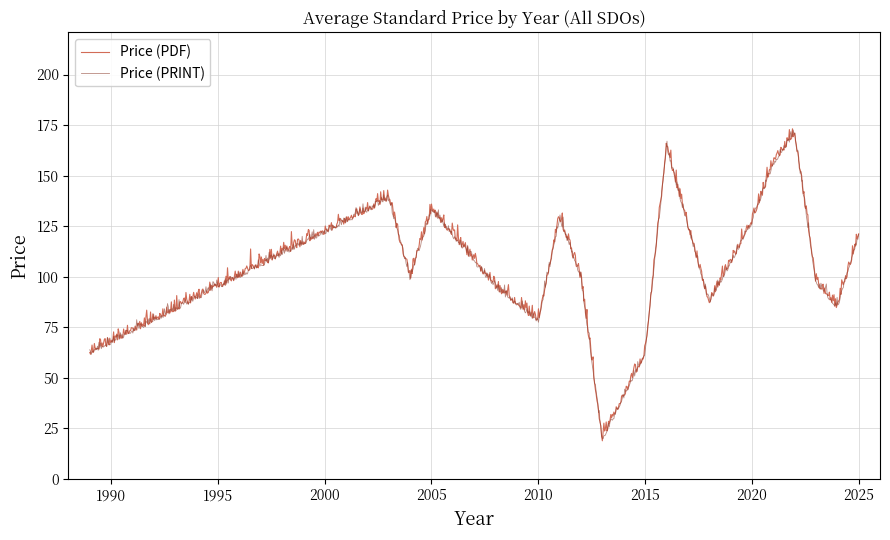

What is the smallest value displayed?

18.8